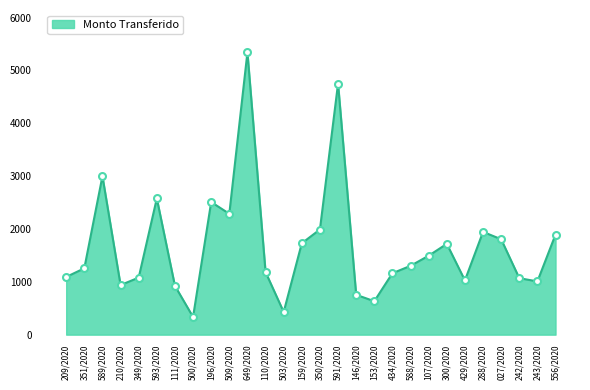

Which category has the highest value across all series?

649/2020